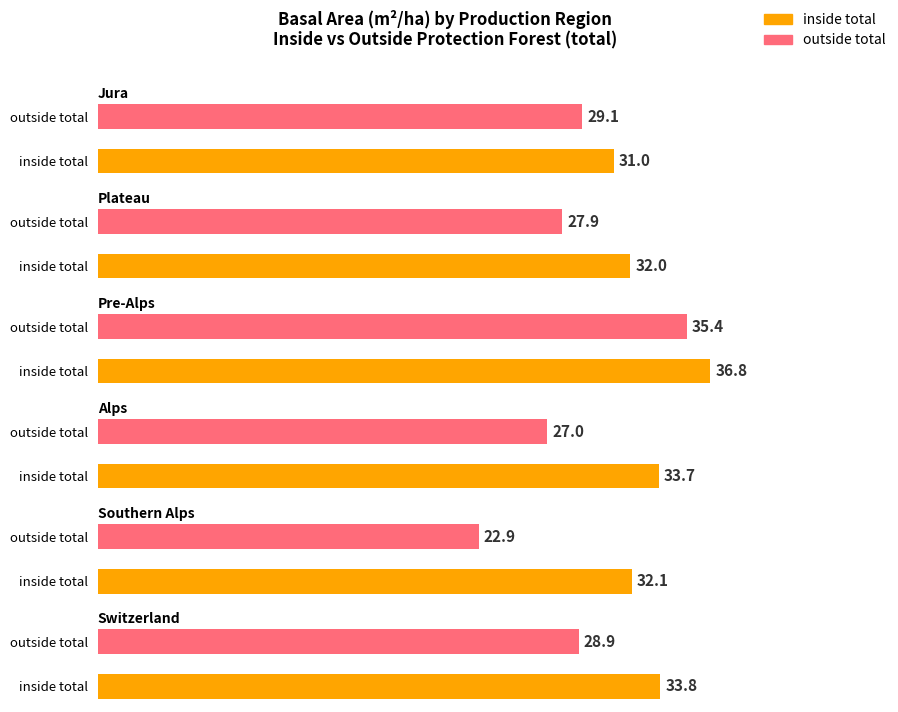

What is the difference between the Pre-Alps values at inside total and outside total?

1.4